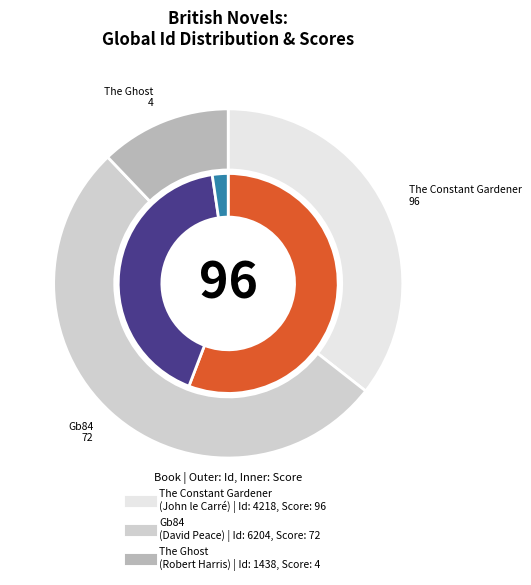

Rank the categories by value from highest to lowest.

Gb84
(David Peace), The Constant Gardener
(John le Carré), The Ghost
(Robert Harris)